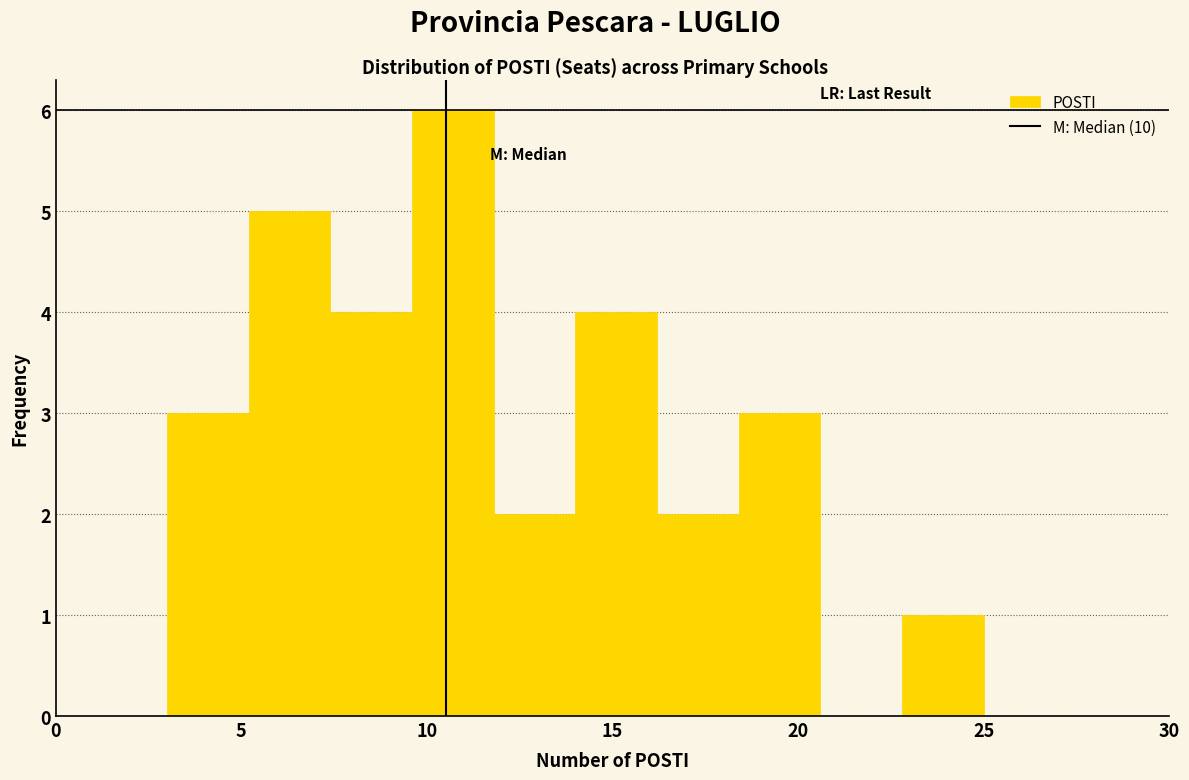

Reading left to right, transcribe this chart: for each bar, give the range it covers on the x-axis and its height. Neither the bar edges nor the heights are printed on the chart, so give them approximately, as read against the axes.

3.0 to 5.2: 3
5.2 to 7.4: 5
7.4 to 9.6: 4
9.6 to 11.8: 6
11.8 to 14.0: 2
14.0 to 16.2: 4
16.2 to 18.4: 2
18.4 to 20.6: 3
20.6 to 22.8: 0
22.8 to 25.0: 1